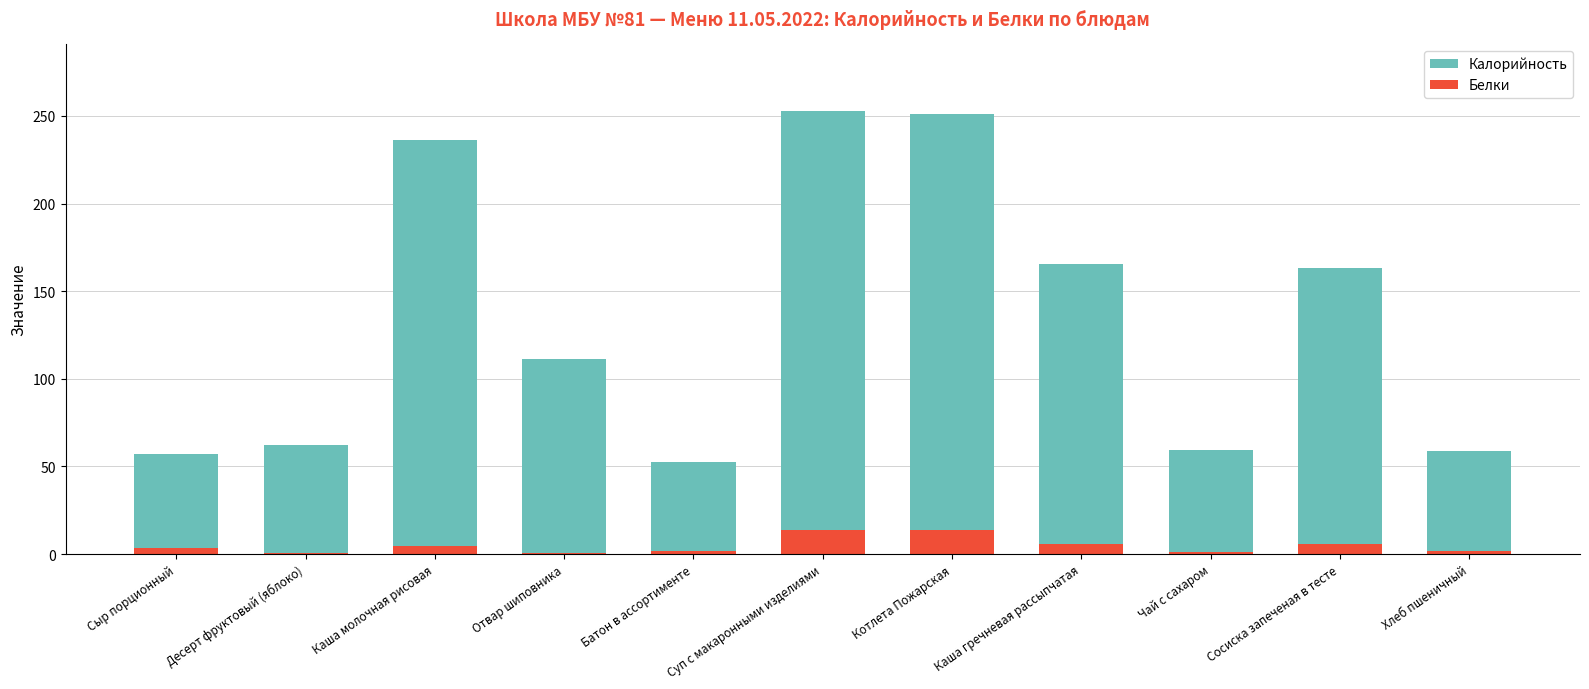

What is the value of the Калорийность bar at the 4th from the left?

111.3